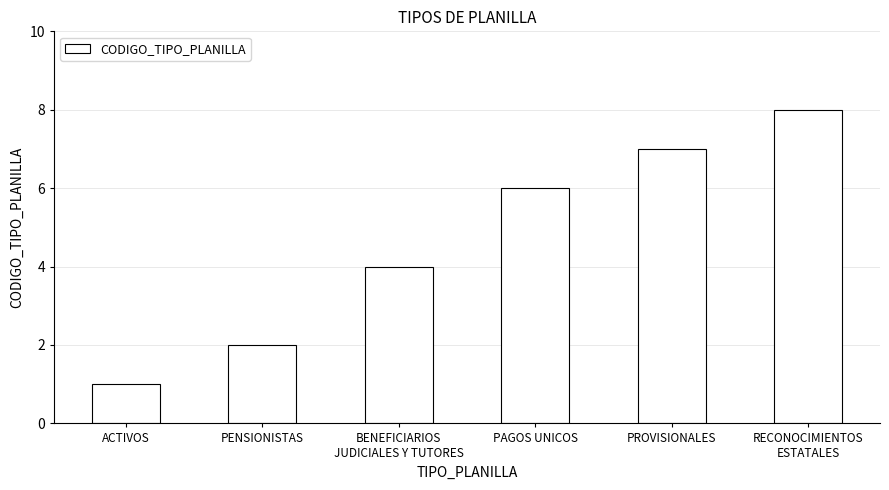

What position from the left is ACTIVOS?

1